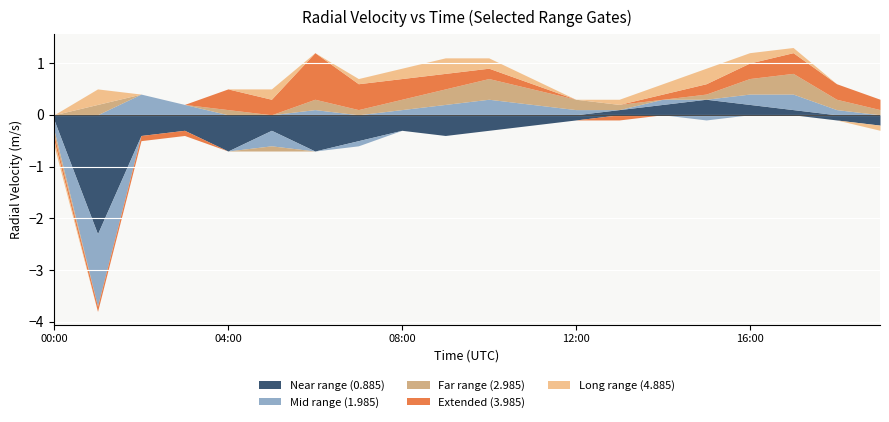

What is the greatest value displayed?

0.9